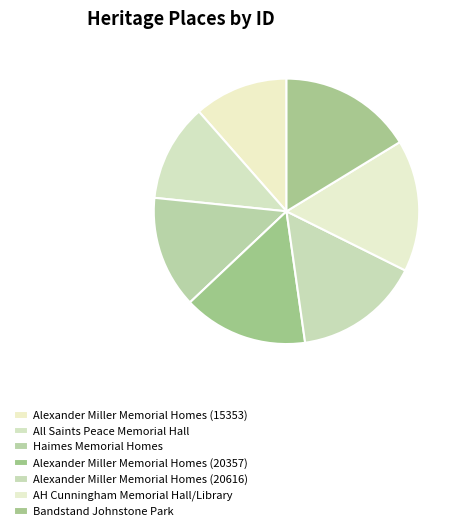

Which category has the smallest portion of the pie?

Alexander Miller Memorial Homes (15353)